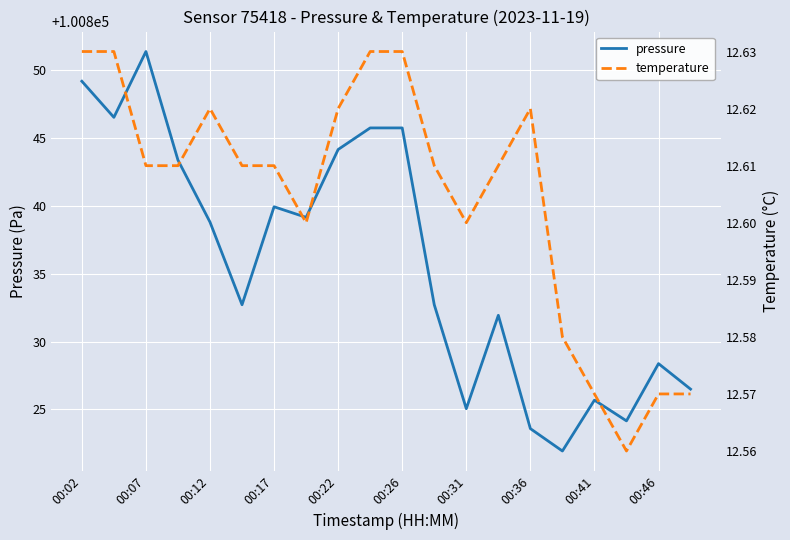

At which label does pressure first exceed 100838?

00:02